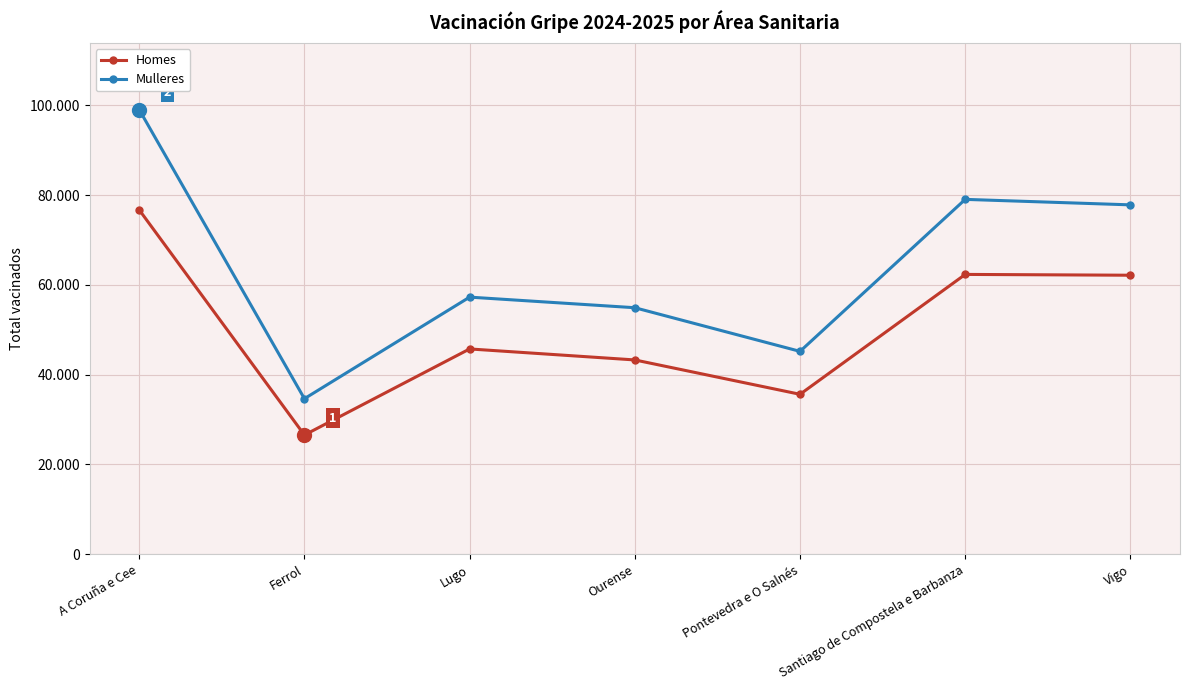

What are all the series names shown in the legend?

Homes, Mulleres